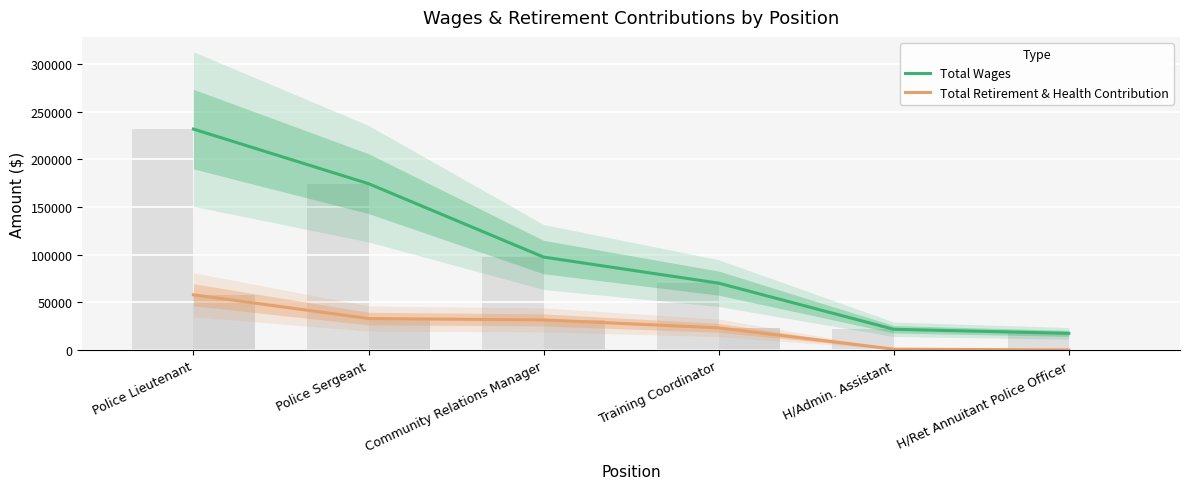

Reading right to left, list all the values displayed in this chart.

Total Wages: H/Ret Annuitant Police Officer=17399	H/Admin. Assistant=21636	Training Coordinator=70040	Community Relations Manager=97390	Police Sergeant=174379	Police Lieutenant=231627
Total Retirement & Health Contribution: H/Ret Annuitant Police Officer=0	H/Admin. Assistant=811	Training Coordinator=23147	Community Relations Manager=31479	Police Sergeant=32928	Police Lieutenant=57815